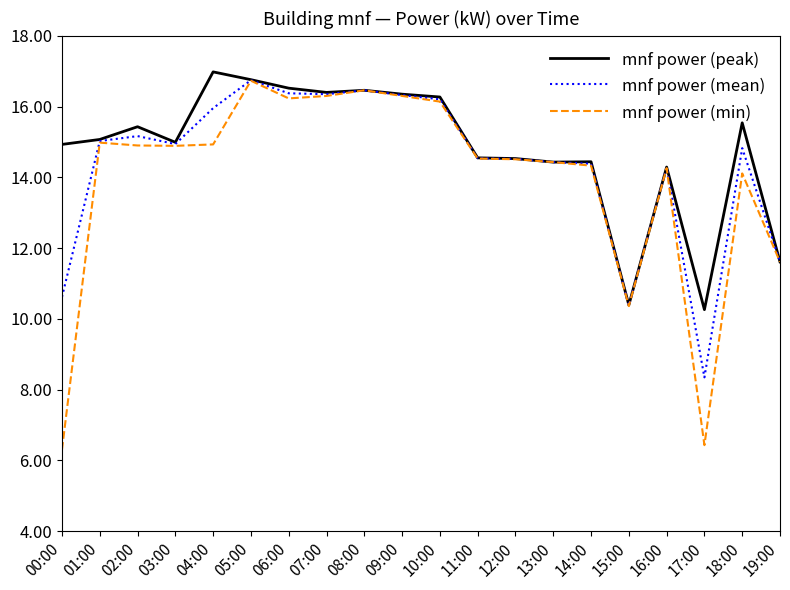

Which series has the widest spread of values?

mnf power (min)